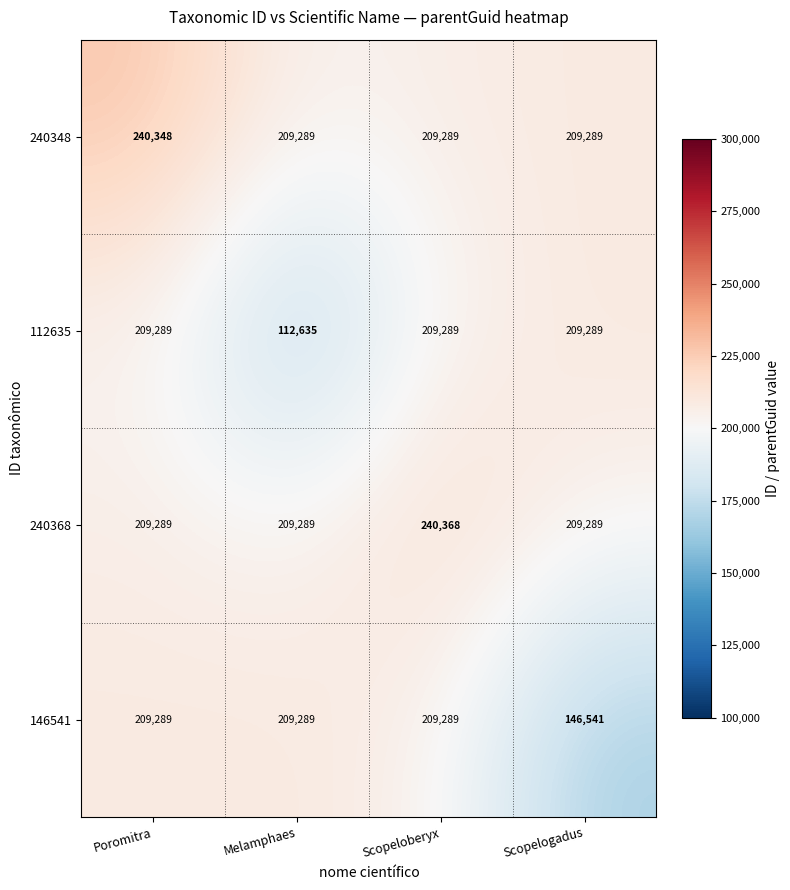

At which category does the chart reach its minimum across all series?

Melamphaes